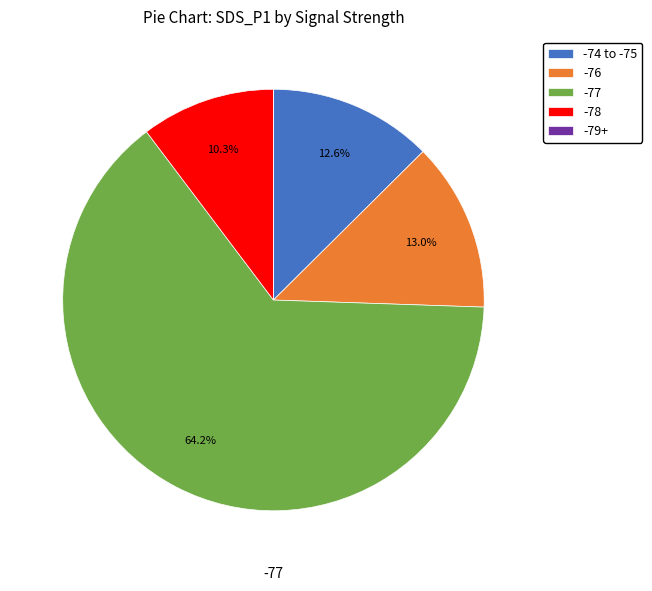

Which category has the biggest portion of the pie?

-77